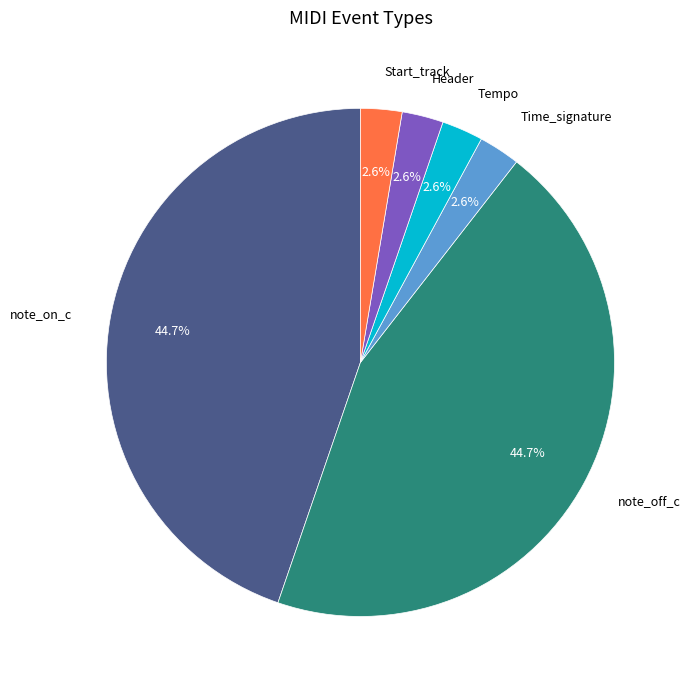

Does any single category account for the majority?

No